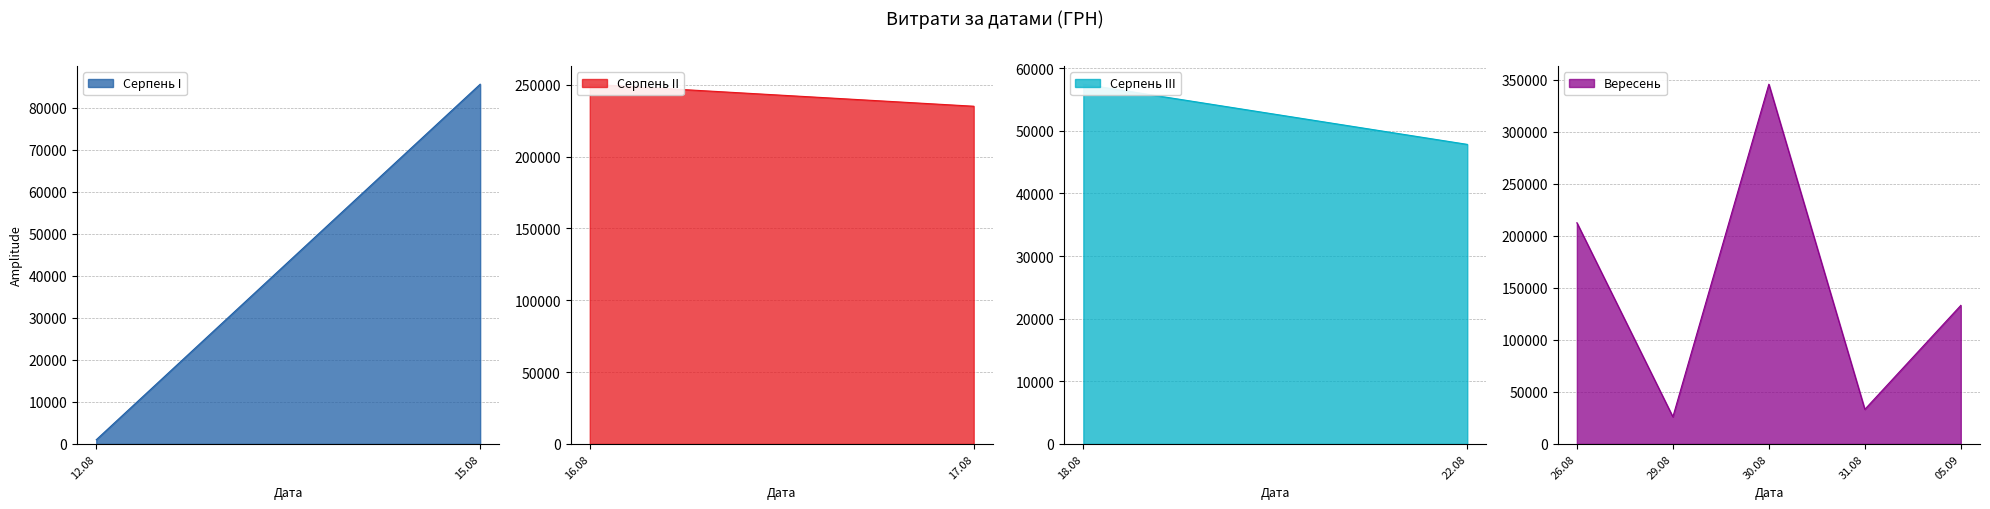

List the labels in order of Серпень I value, smallest first.

12.08, 15.08